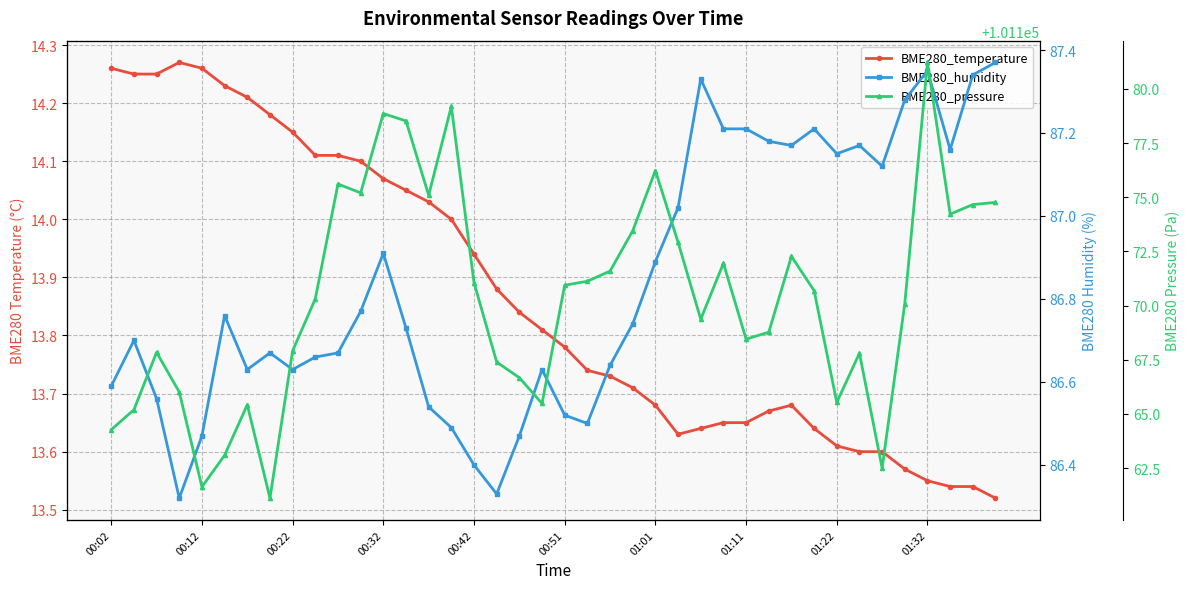

Which series changed the most between 00:12 and 27?

BME280_pressure